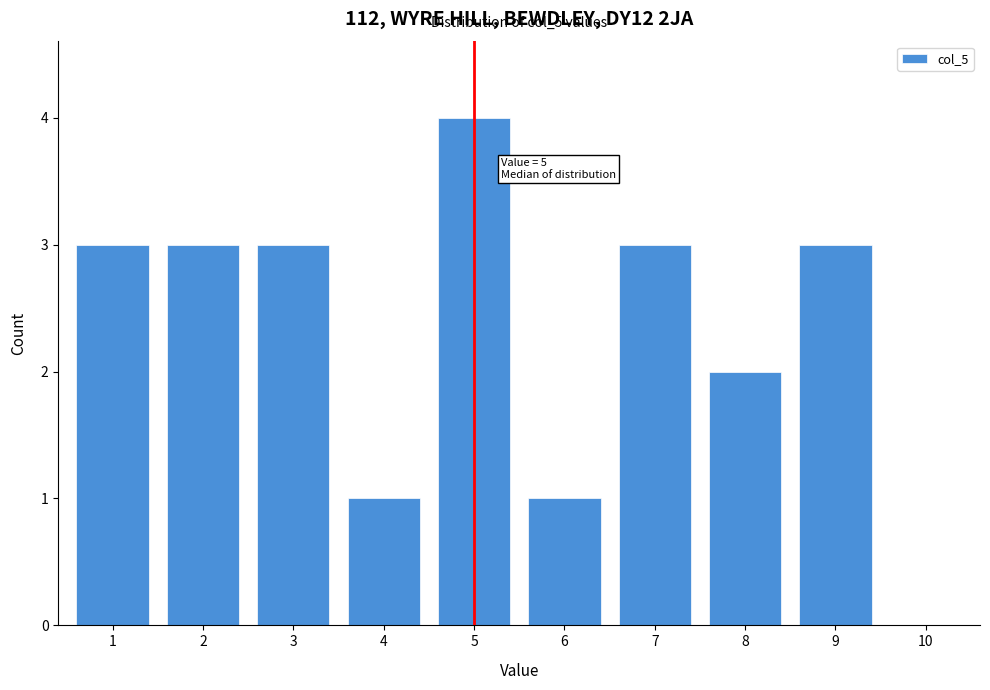

Reading right to left, list all the values displayed in this chart.

10=0	9=3	8=2	7=3	6=1	5=4	4=1	3=3	2=3	1=3